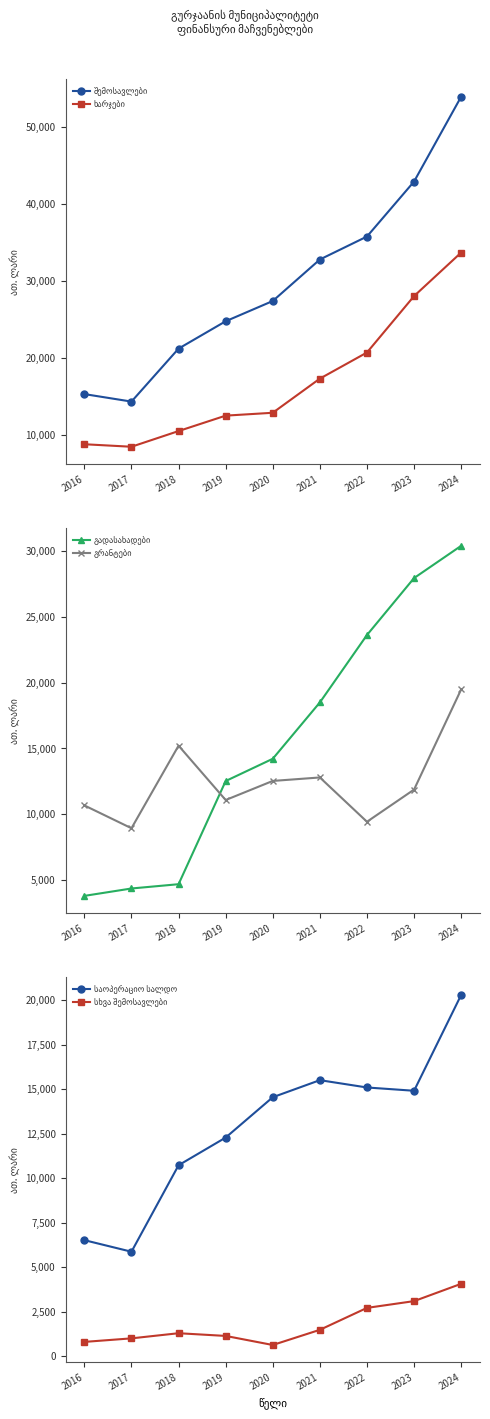

What is the difference between the ხარჯები values at 2019 and 2018?

2007.6